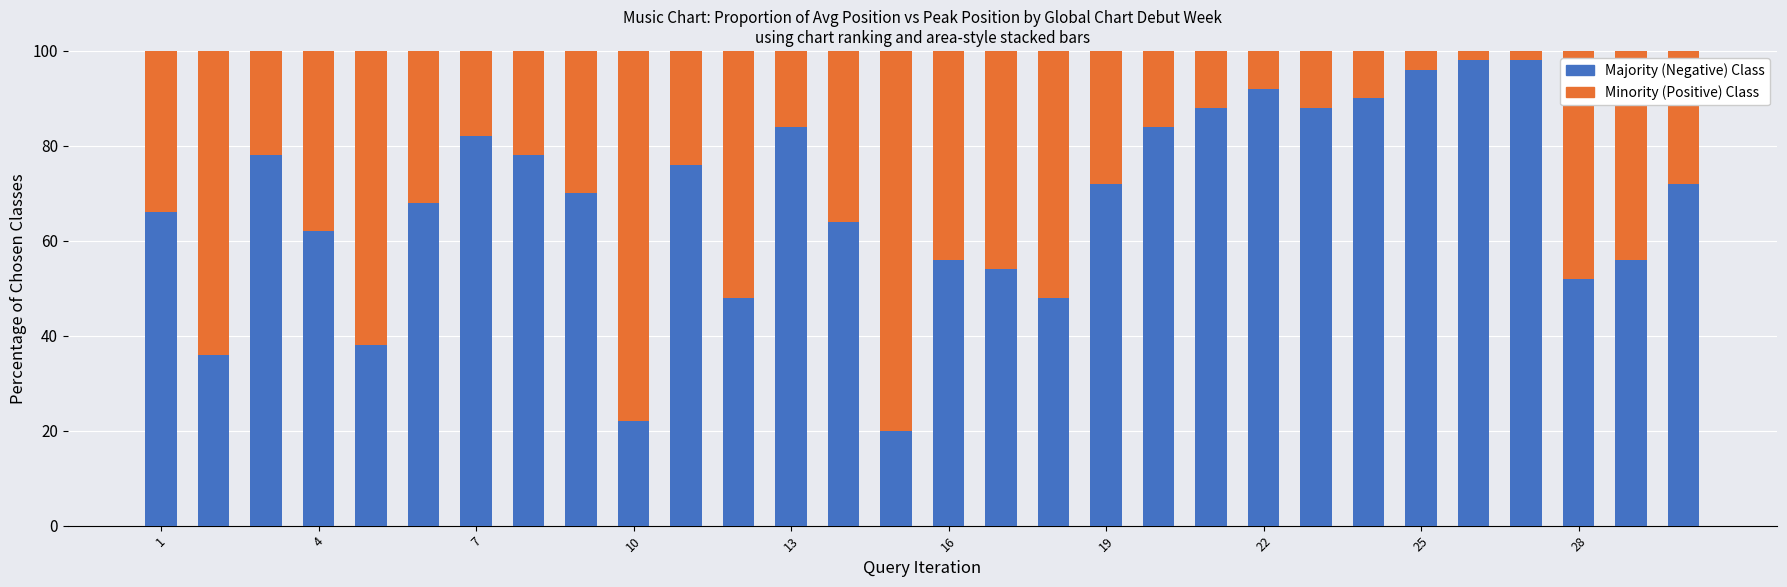

What is the difference between the maximum and minimum values in the Majority (Negative) Class series?

78.0